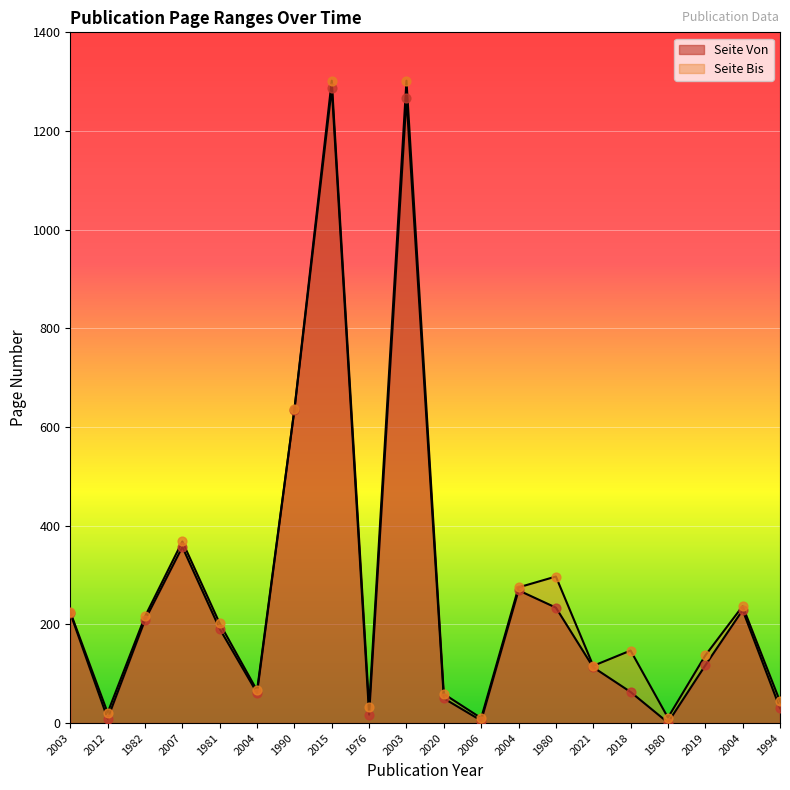

Which series contains the lowest Y value?

Seite Von